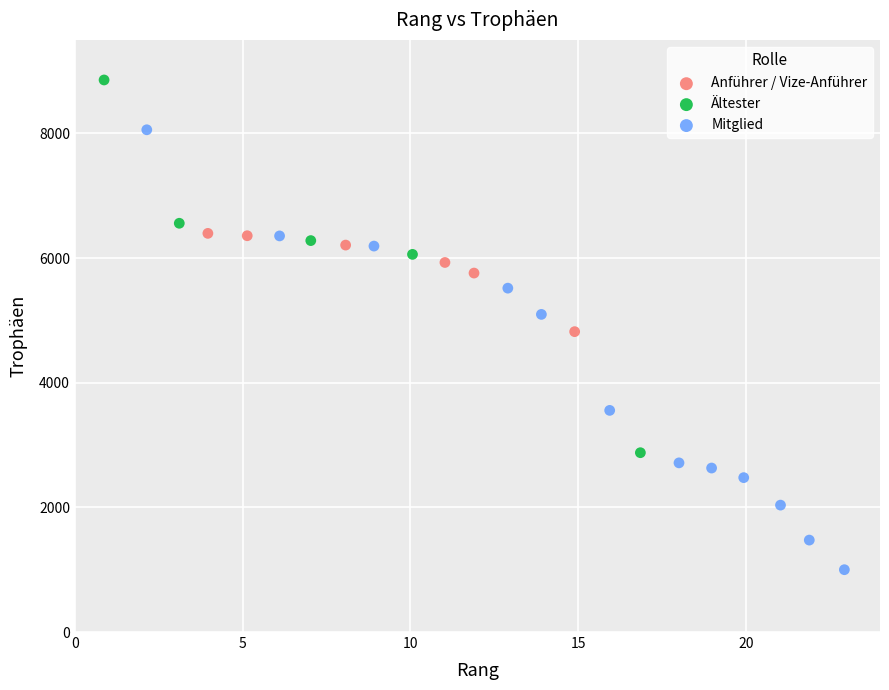

Which series has the largest Y range (max minus min)?

Mitglied